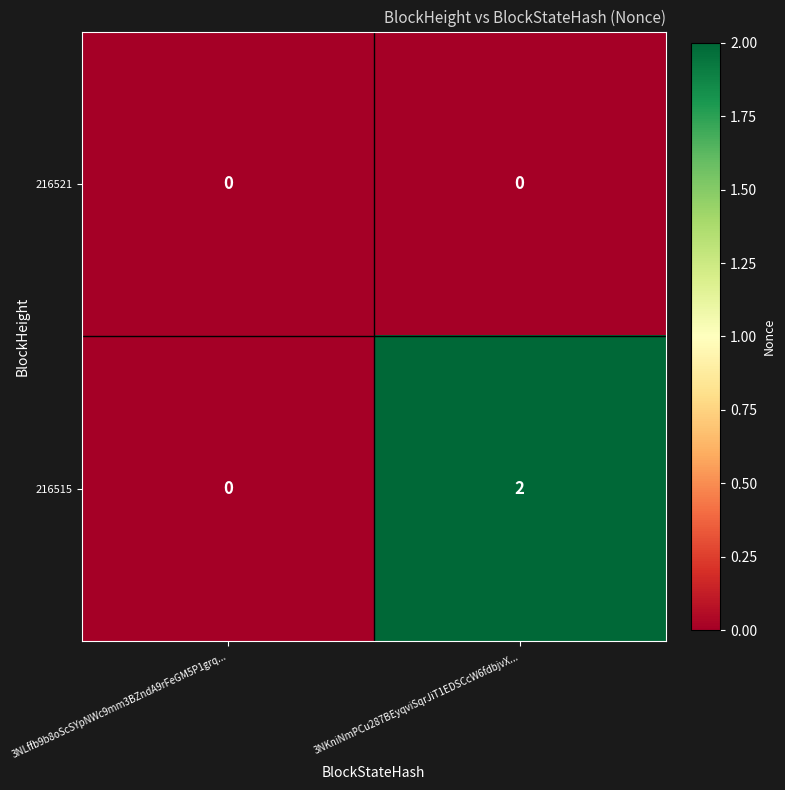

Reading right to left, extract all data points from this chart.

216521: 0	0
216515: 2	0